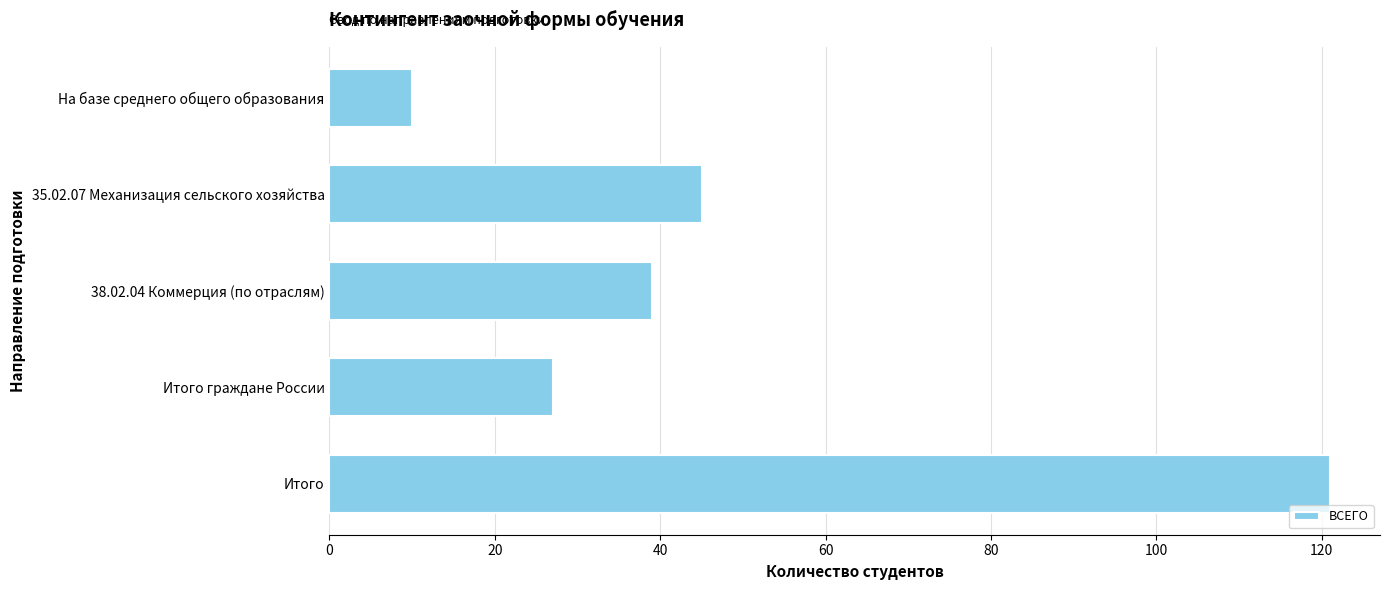

What is the maximum value shown in the chart?

121